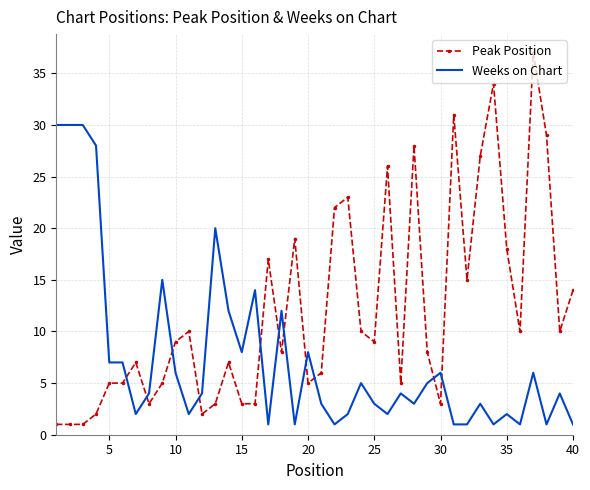

Which series has the largest total across all categories?

Peak Position